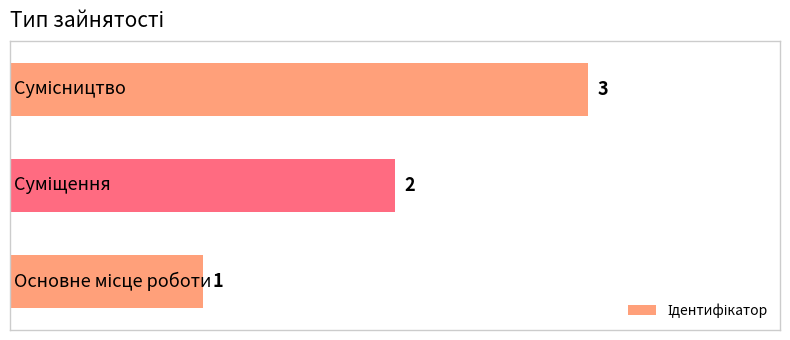

How many categories are shown in the chart?

3